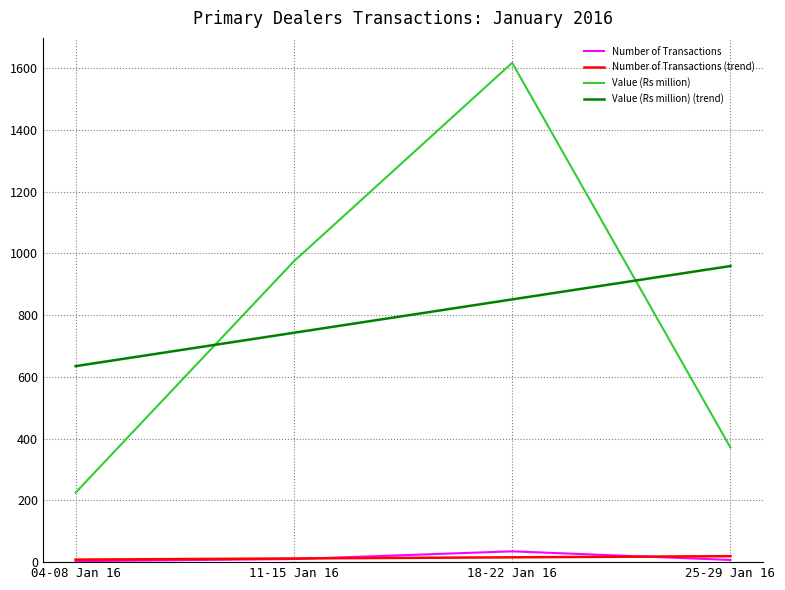

At which category is the sum across all series the highest?

18-22 Jan 16